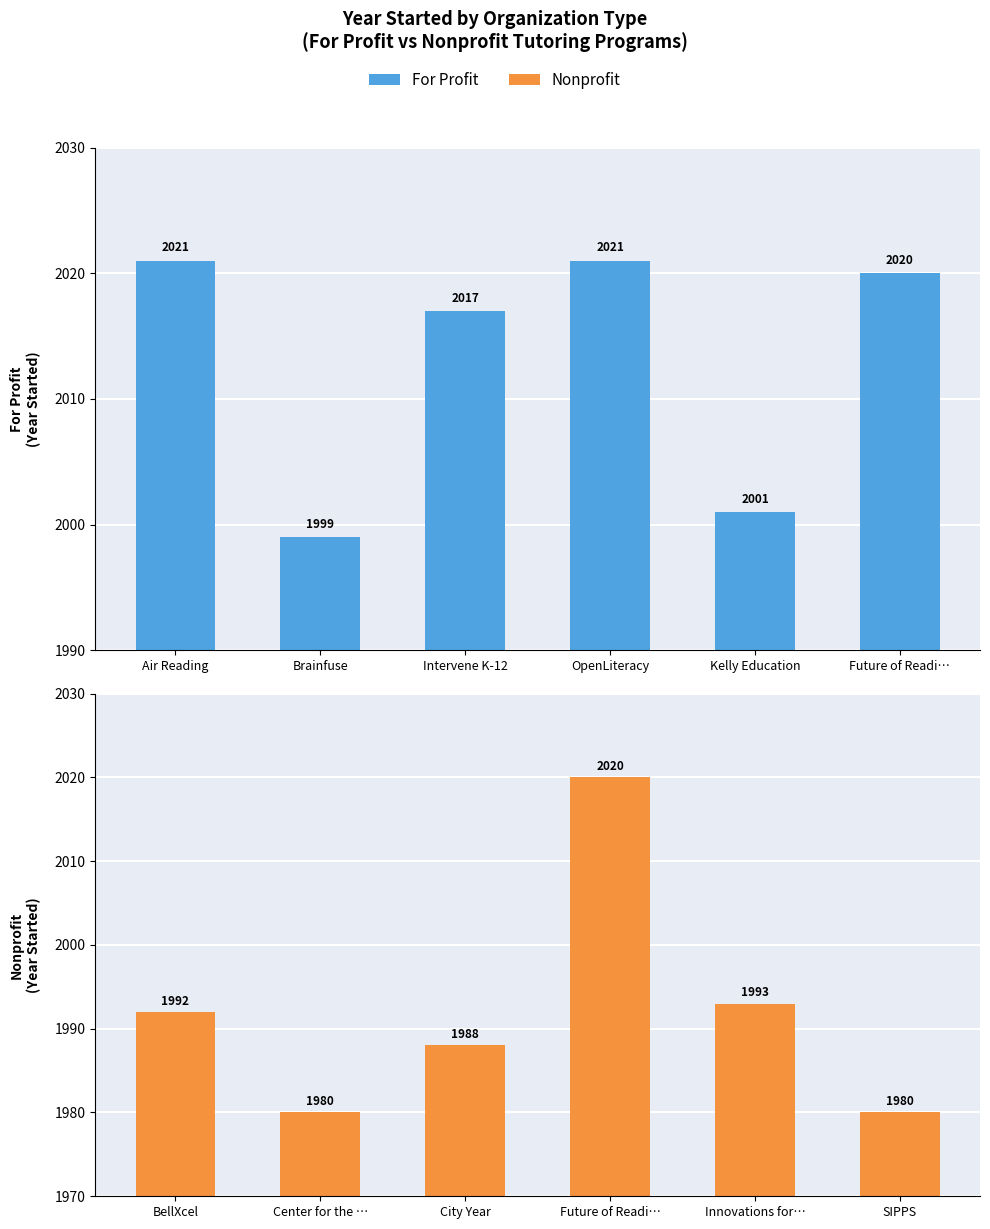

What is the value of the For Profit bar at the 1st from the left?

2021